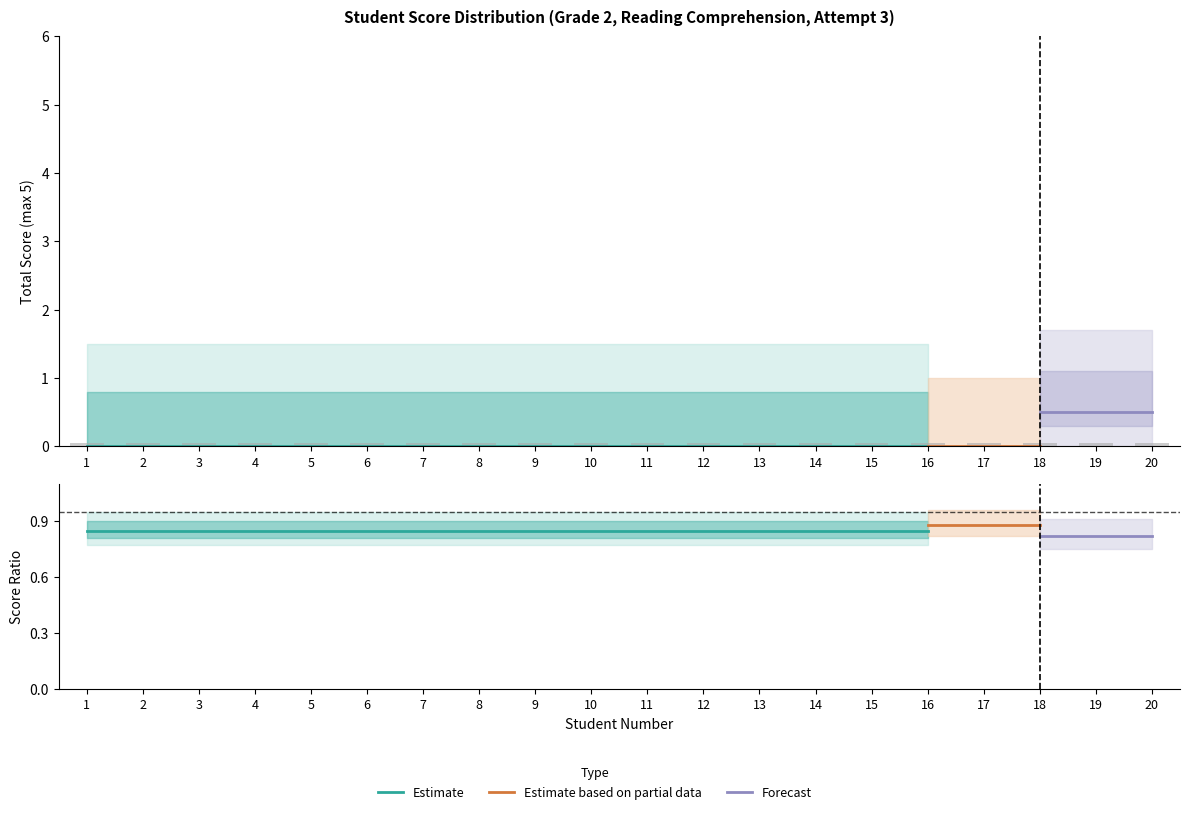

The Upper Bound series shows 1 at 9. True or false?

True